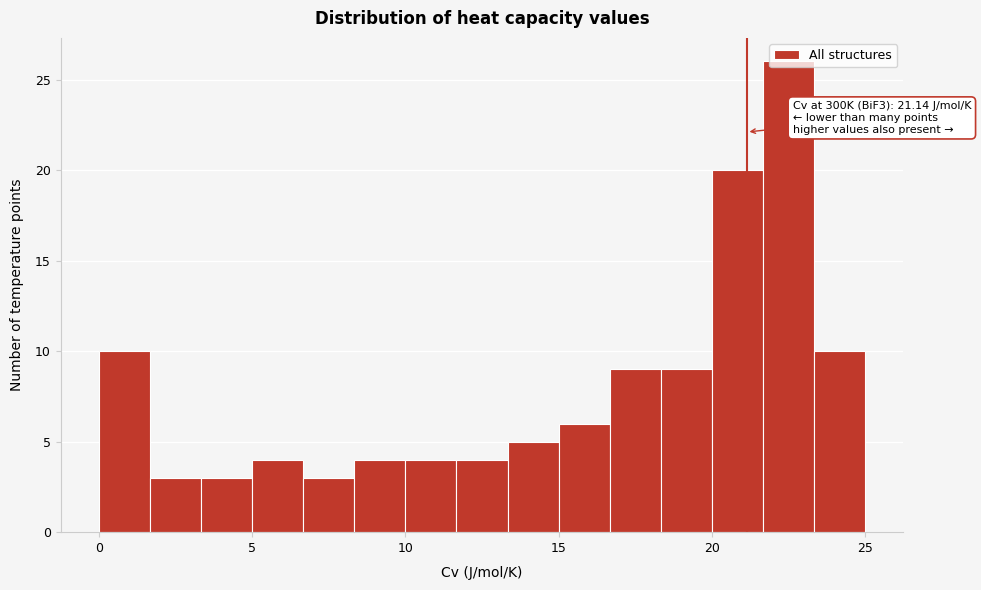

Around what value on the x-axis is the tallest bar? Give the approximate position of its centre, as read against the axis.

22.5